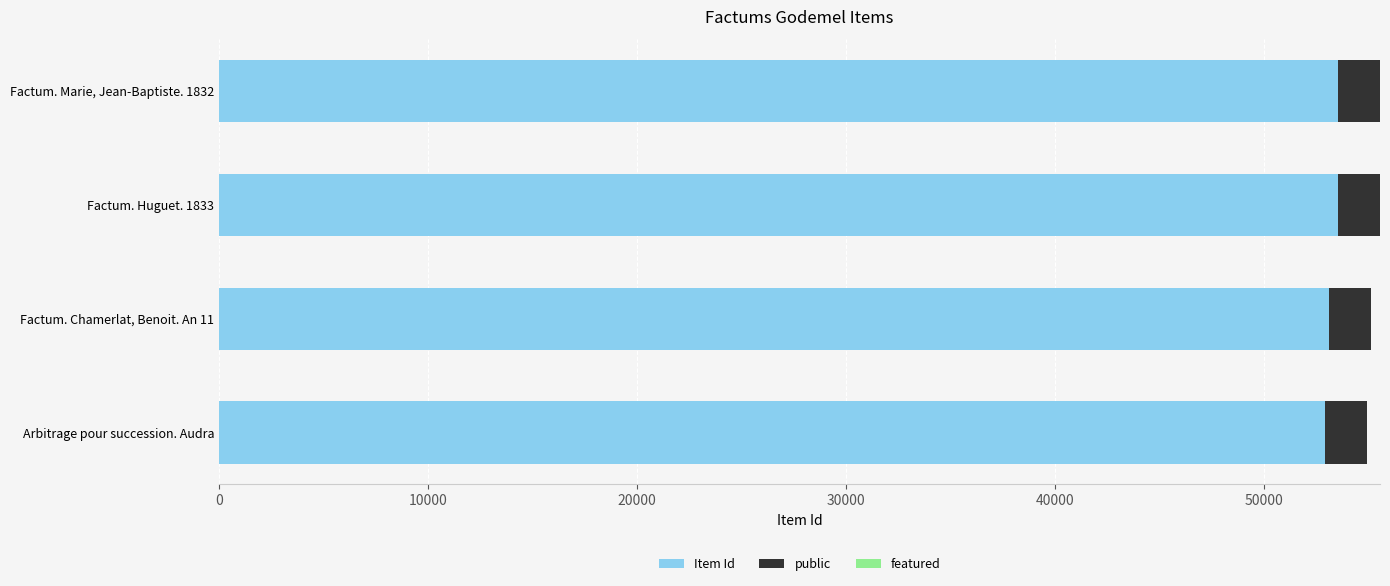

The value of Item Id at Factum. Marie, Jean-Baptiste. 1832 is 88303. True or false?

False